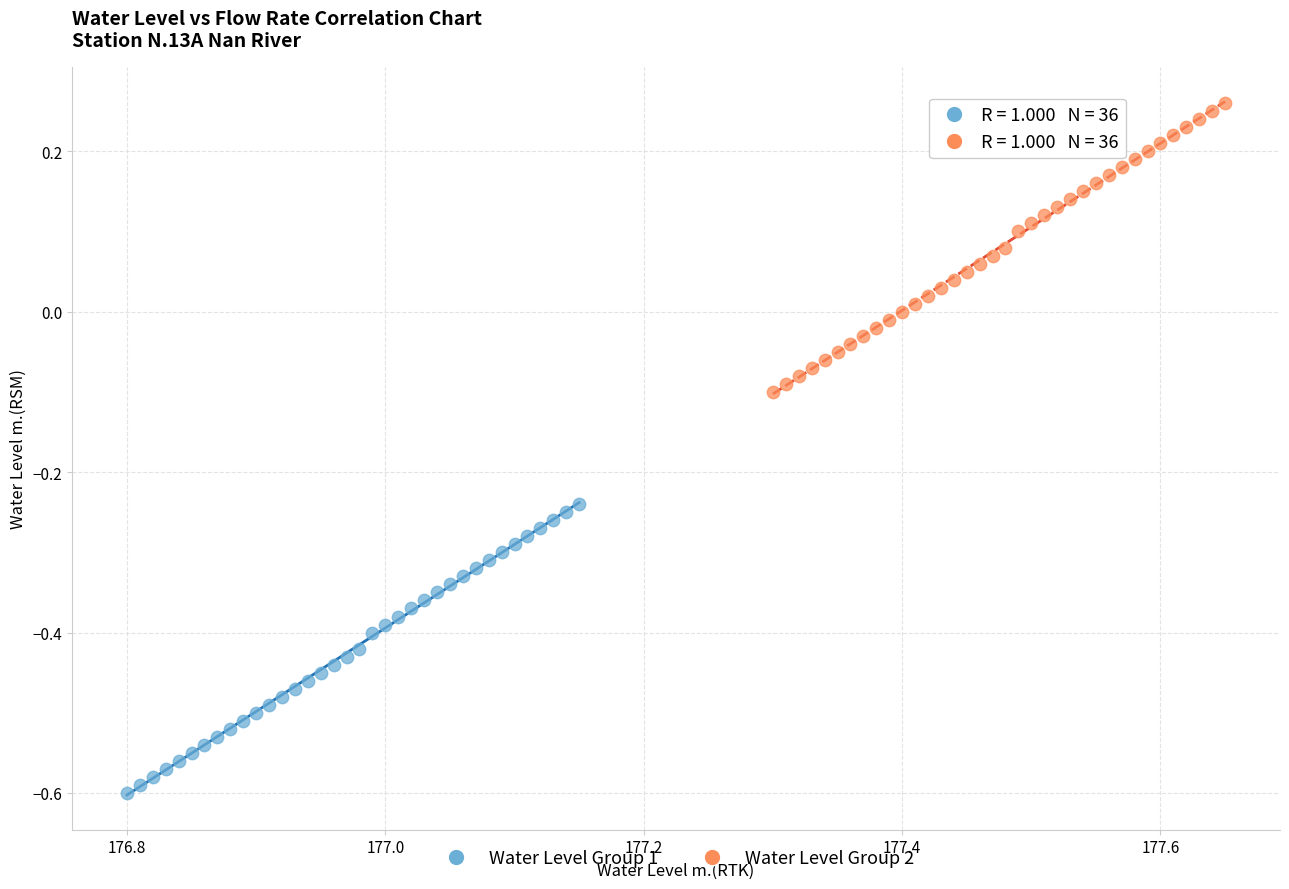

Which series reaches the maximum Y coordinate?

Water Level Group 2